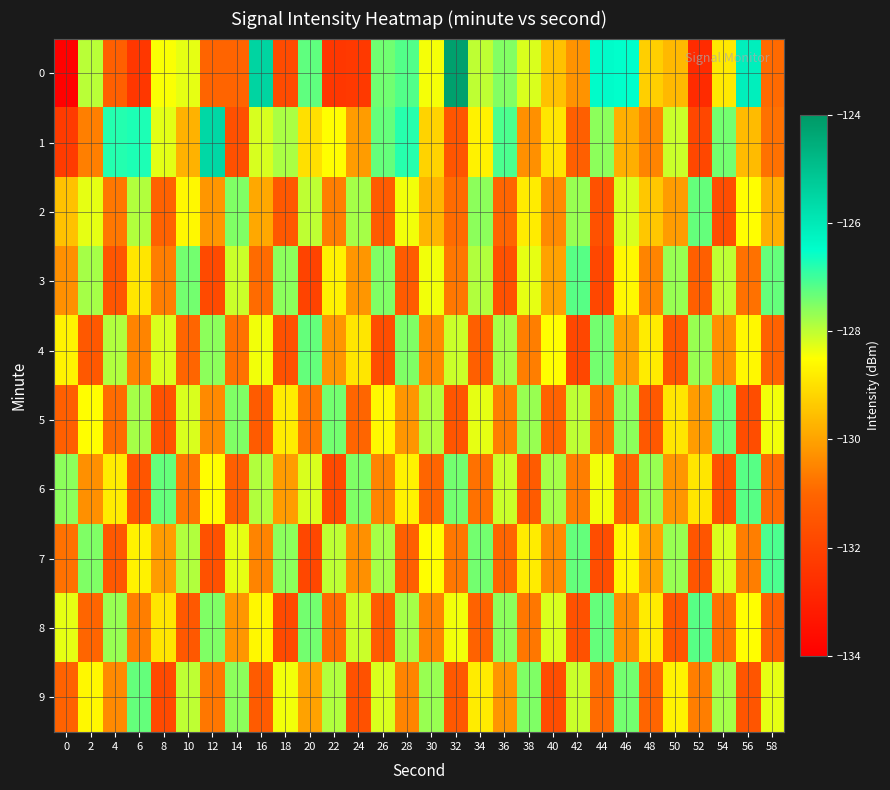

What is the spread (max minus min) of values at 42?

4.7